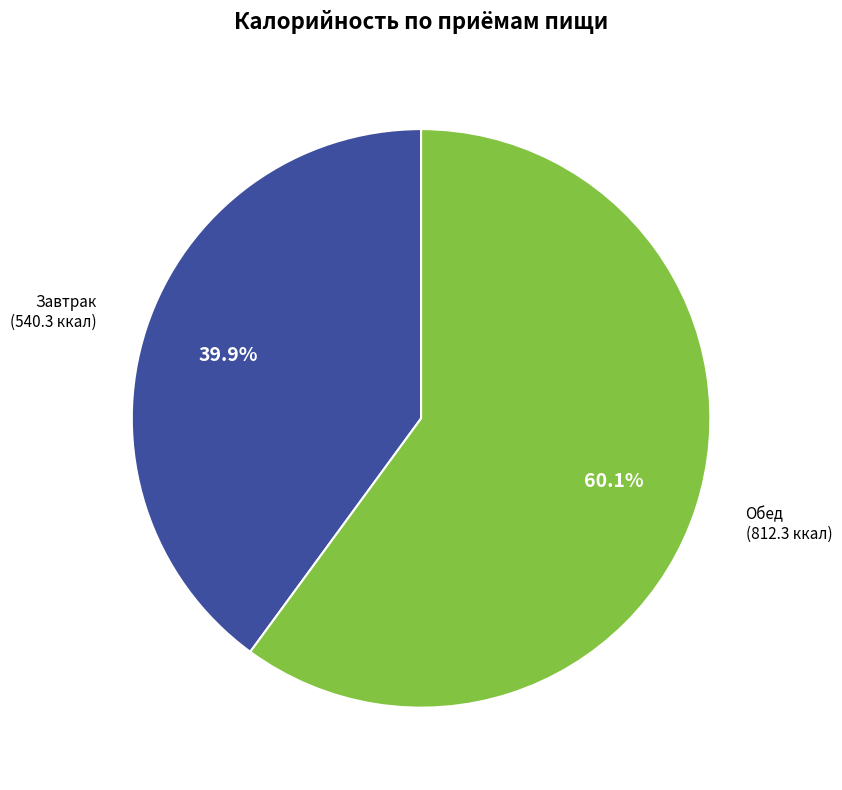

Is there any slice that represents more than half of the pie?

Yes